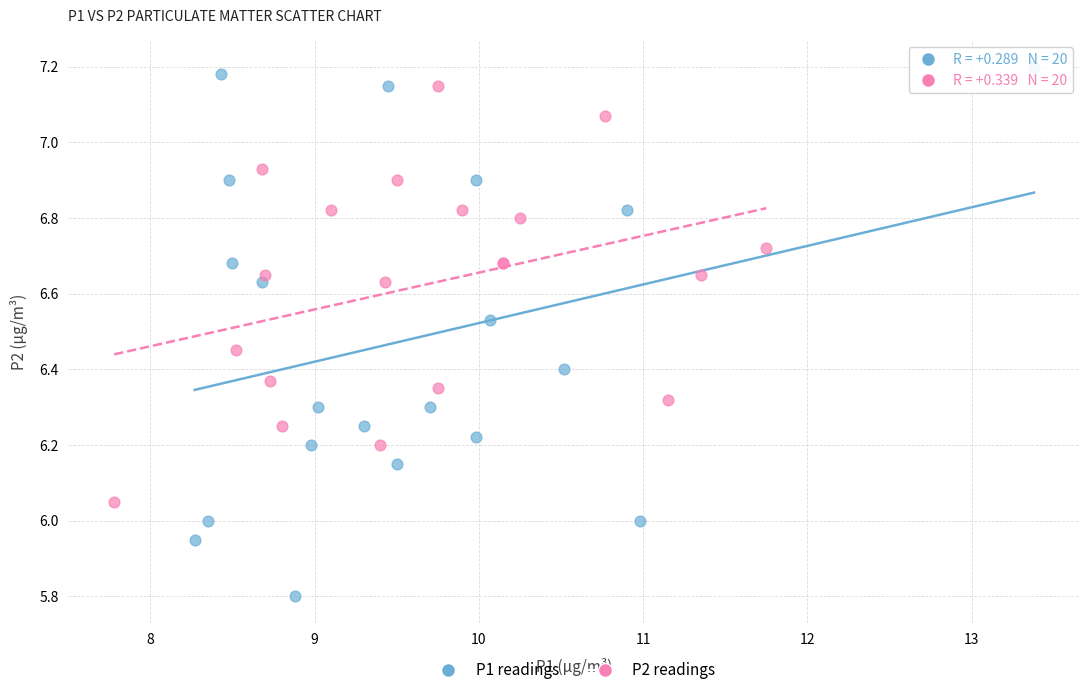

Which series reaches the maximum Y coordinate?

P1 readings